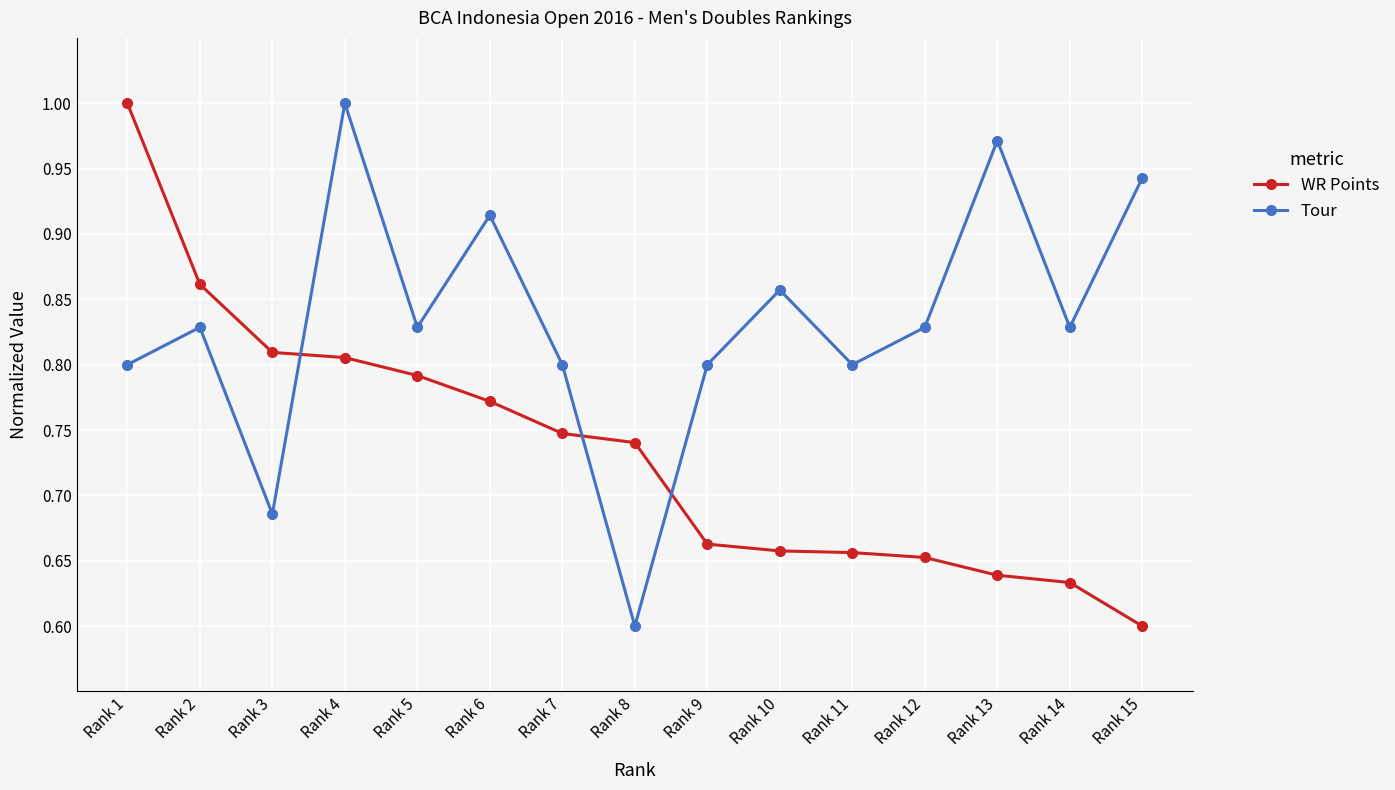

True or false: WR Points and Tour cross at least once.

True